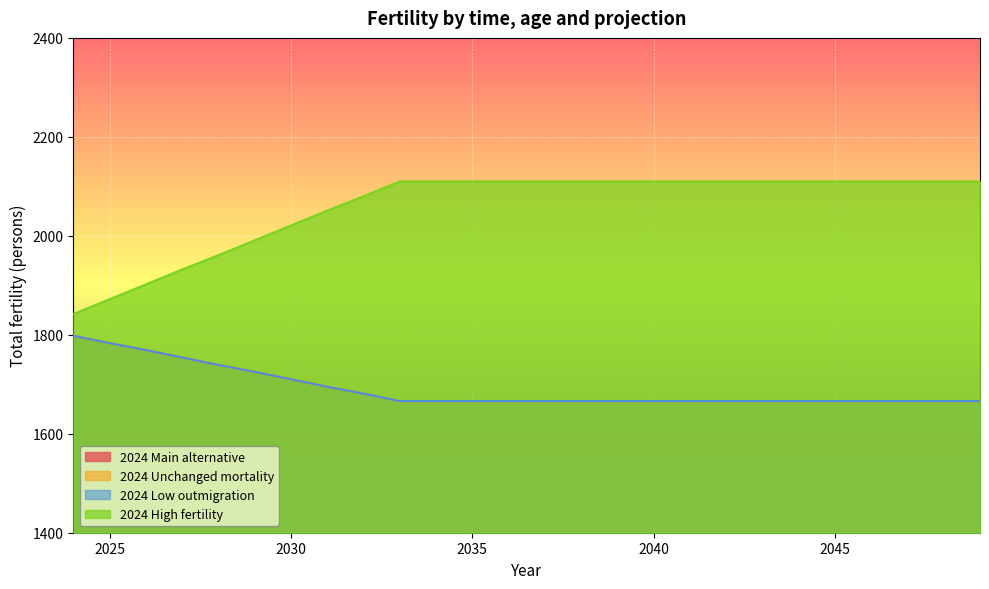

Is it true that 2024 Main alternative equals 1666 at 2049?

True